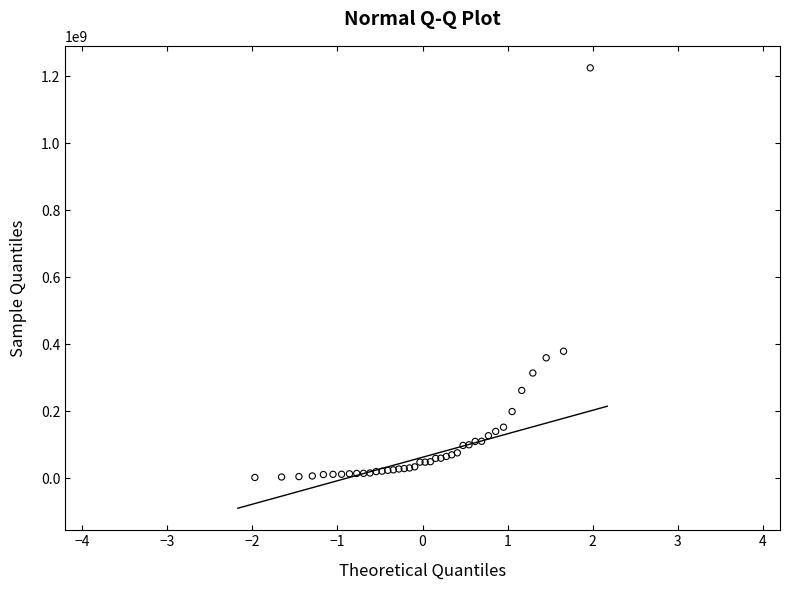

What Y value in the scatter plot is closest to 613538875?

379075000